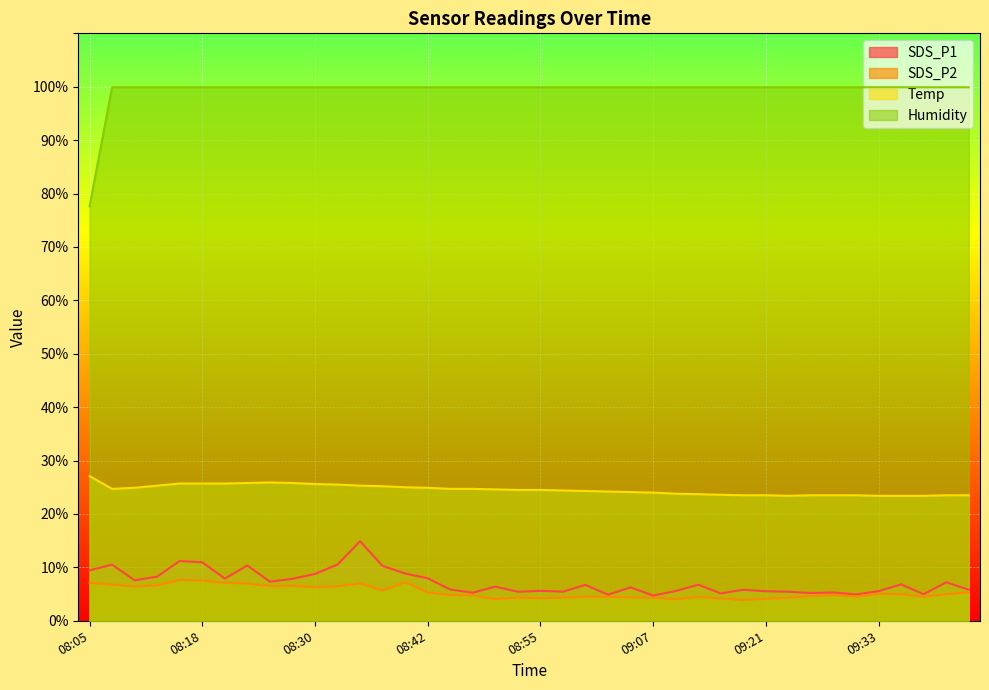

What are all the series names shown in the legend?

SDS_P1, SDS_P2, Temp, Humidity